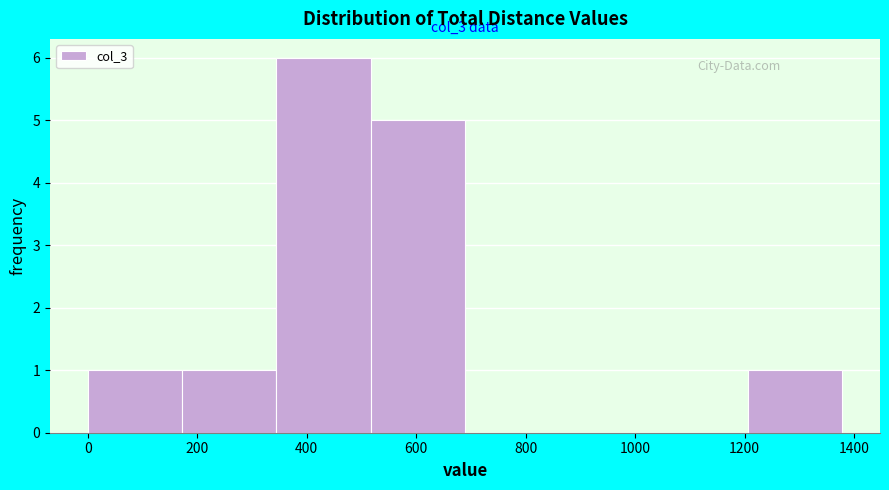

Which range on the x-axis has the tallest bar?

340 to 520